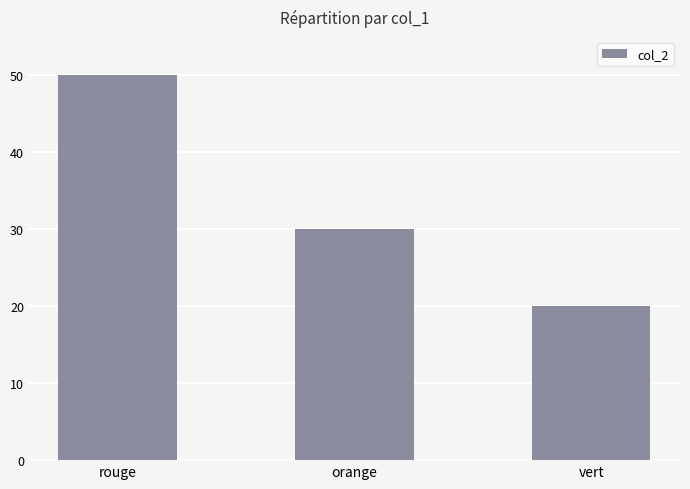

The chart shows a value of 73 at rouge. True or false?

False